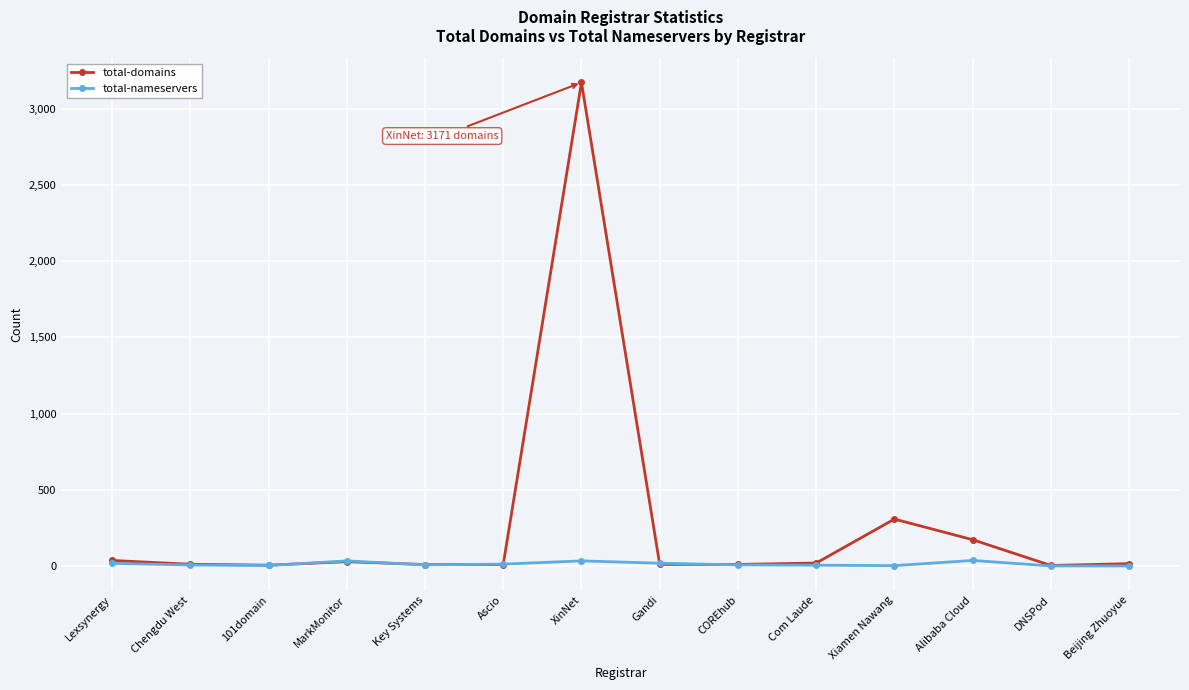

Which series has the widest spread of values?

total-domains